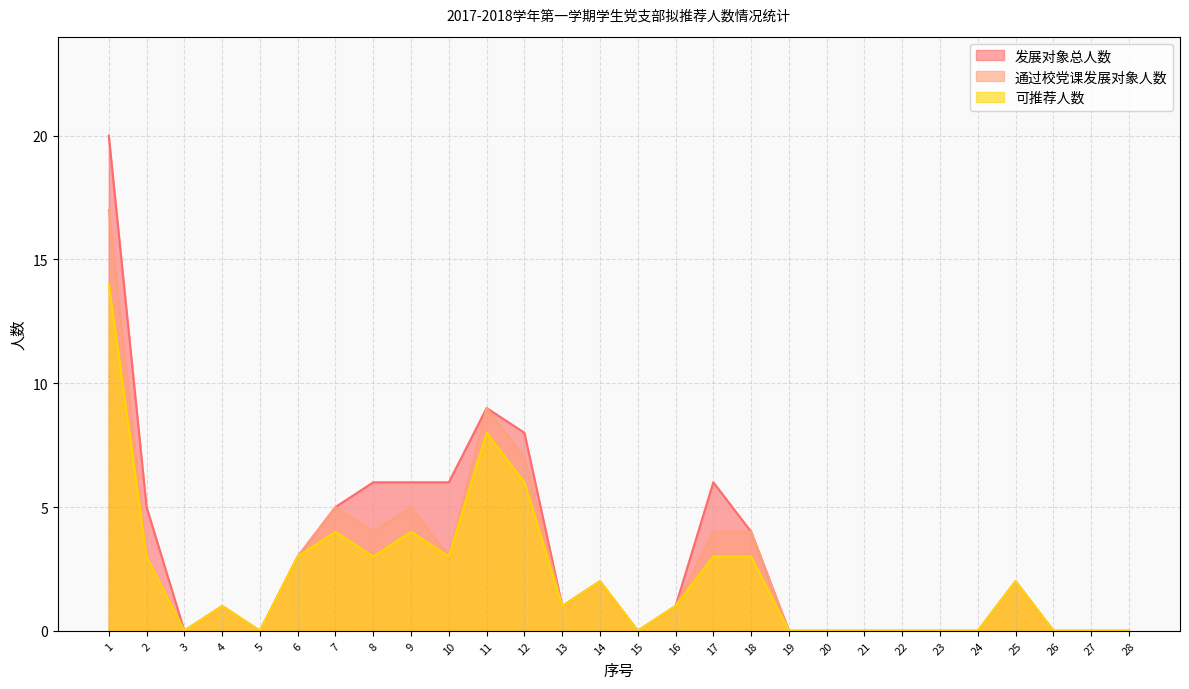

True or false: 可推荐人数 has a value of 1 at 7.

False